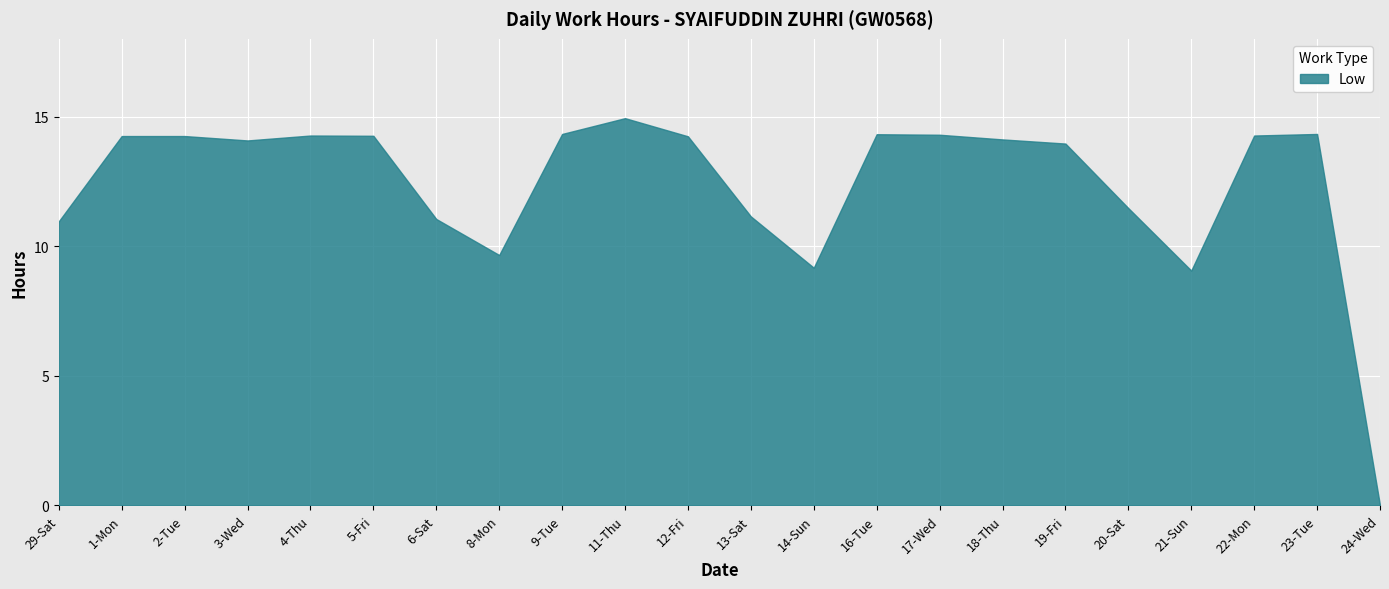

What is the difference between the values at 29-Sat and 8-Mon?

1.3